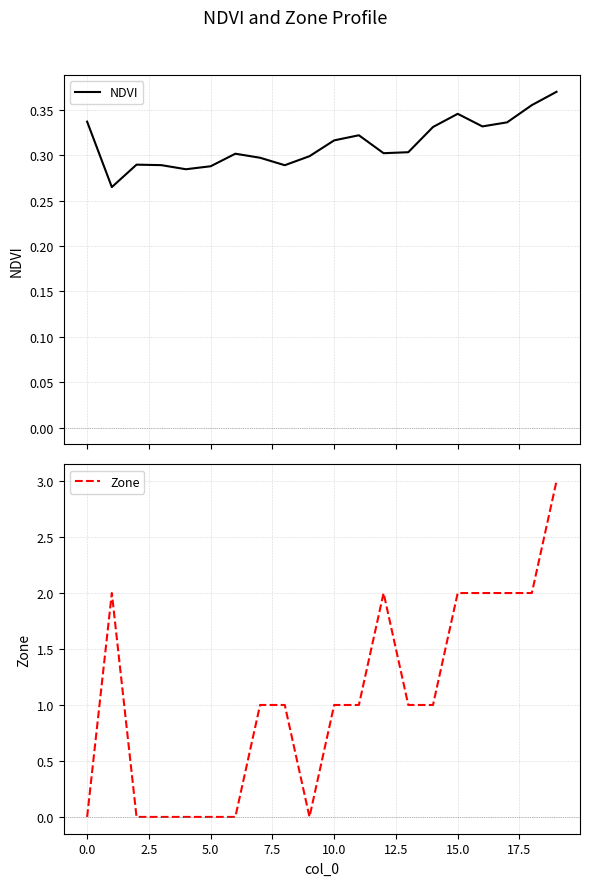

What is the maximum value shown in the chart?

3.0